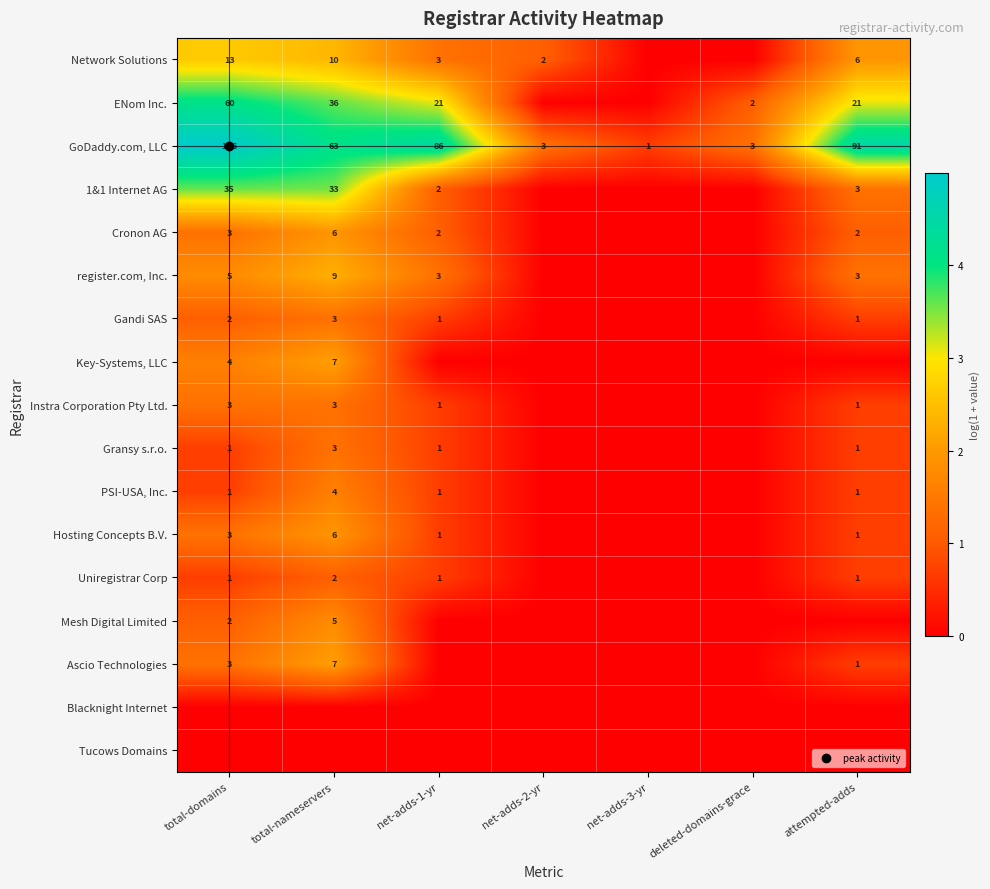

How many positive values does the Cronon AG series have?

4